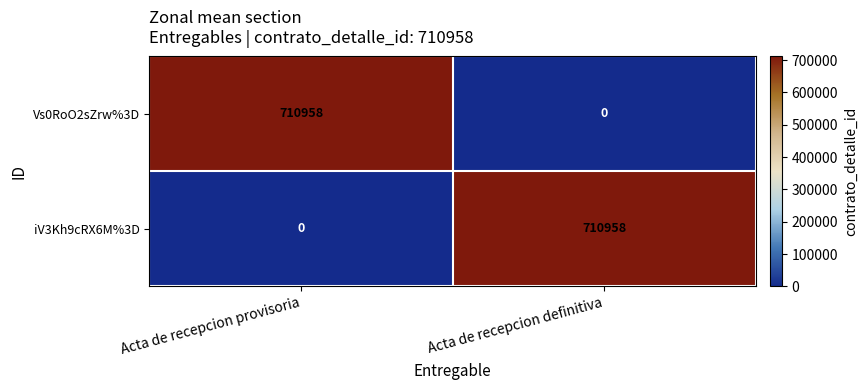

Which category has the highest value in the Vs0RoO2sZrw%3D series?

Acta de recepcion provisoria